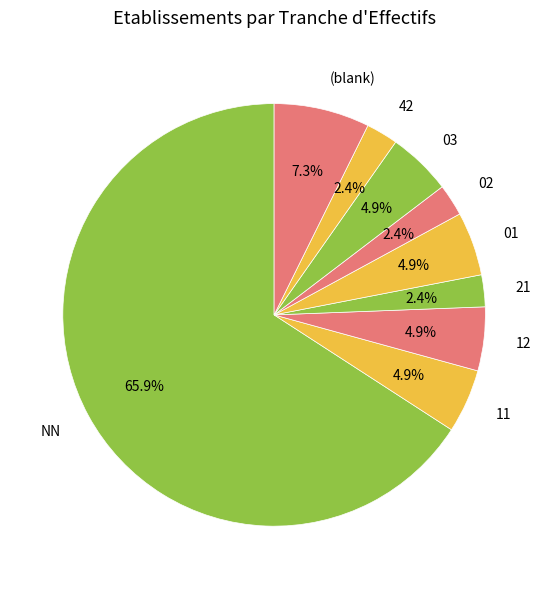

Between NN and 03, which is larger?

NN